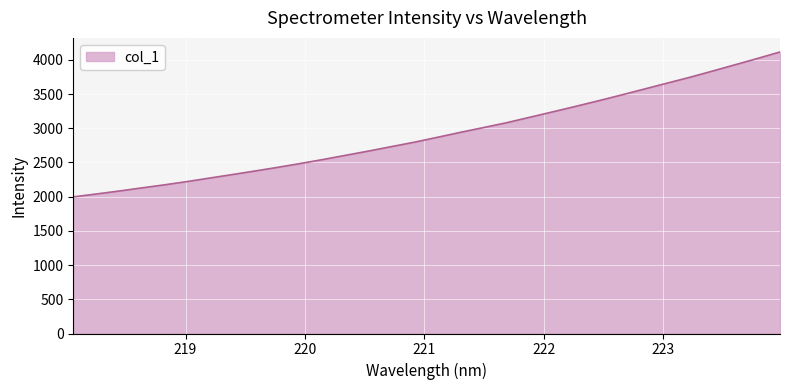

What is the difference between the maximum and minimum values?

2118.1